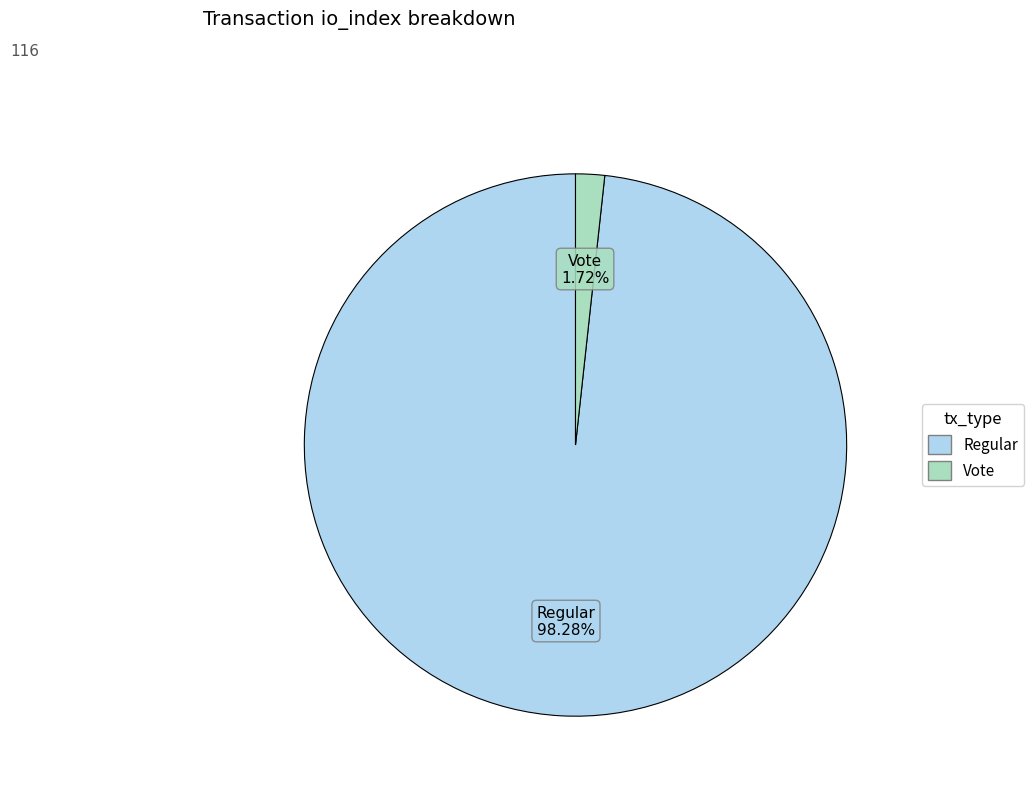

Is there any slice that represents more than half of the pie?

Yes